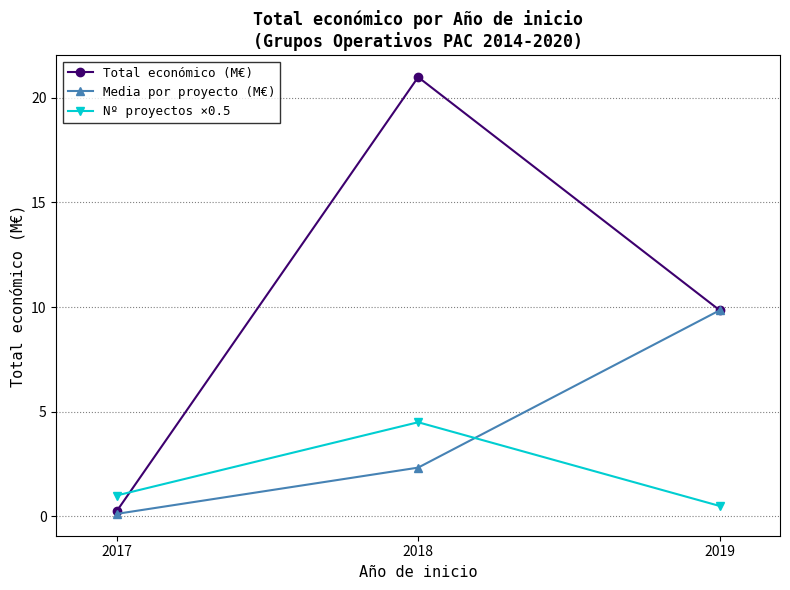

At how many categories does at least one series exceed 19?

1